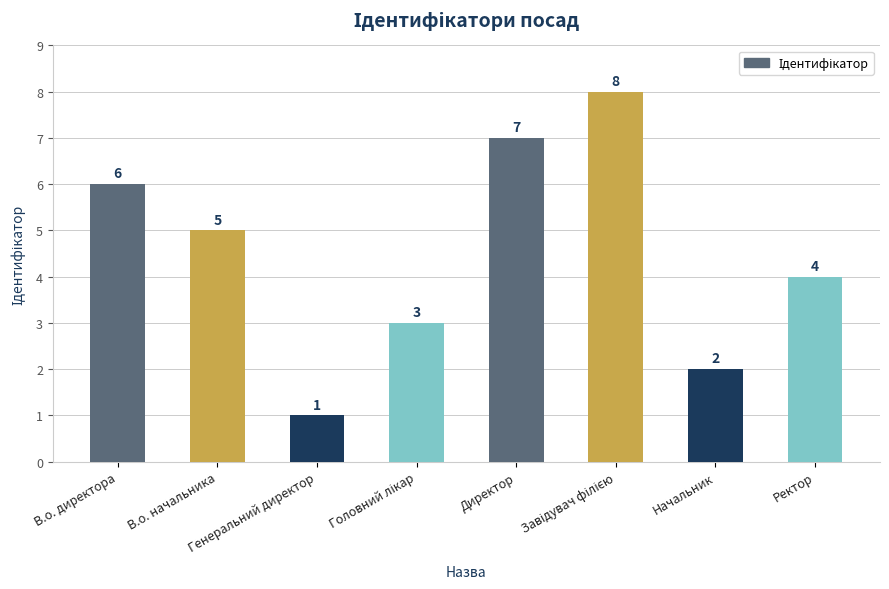

What is the greatest value displayed?

8